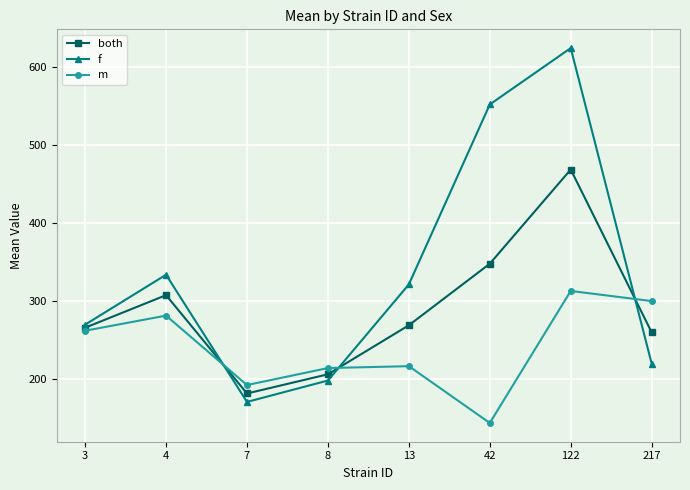

Is it true that both equals 347.9 at 42?

True